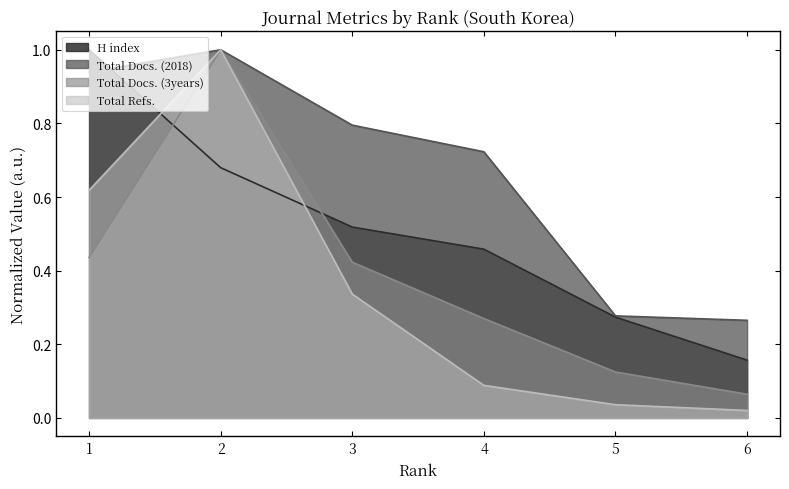

In Total Refs., how many points are higher than both neighbors (excluding endpoints)?

1